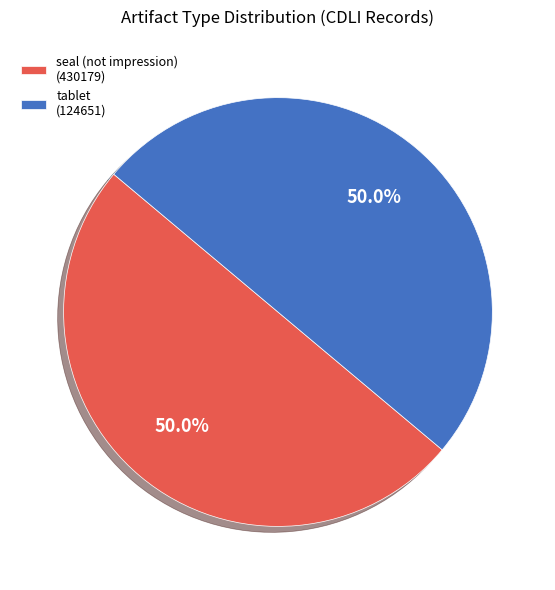

Count the number of slices in the pie.

2